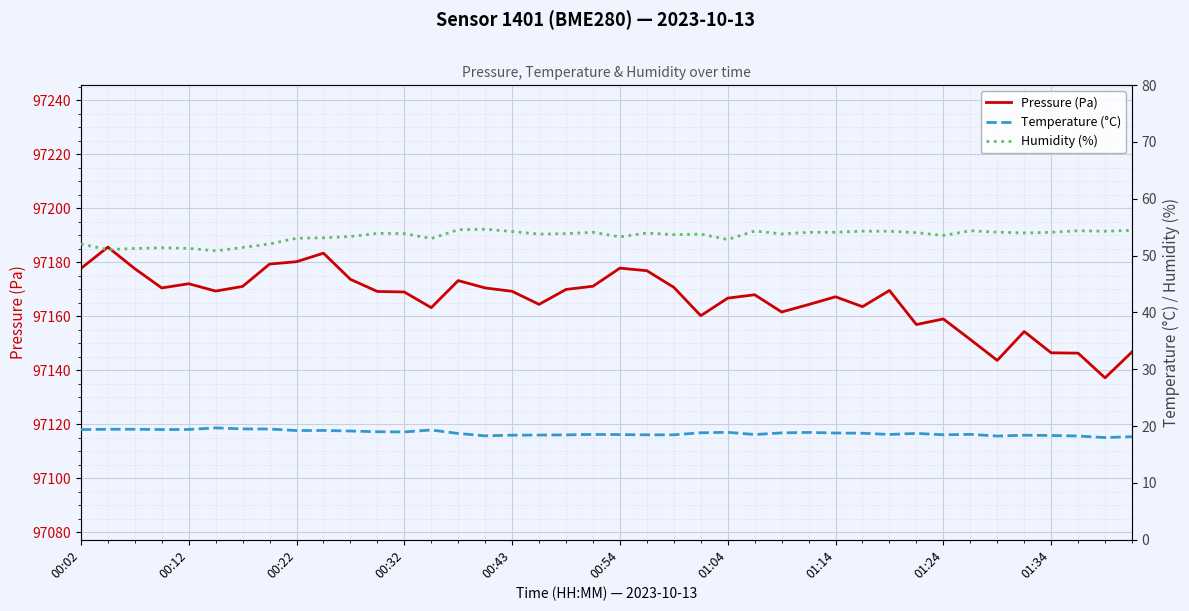

What is the lowest value of the Pressure (Pa) series?

97137.2